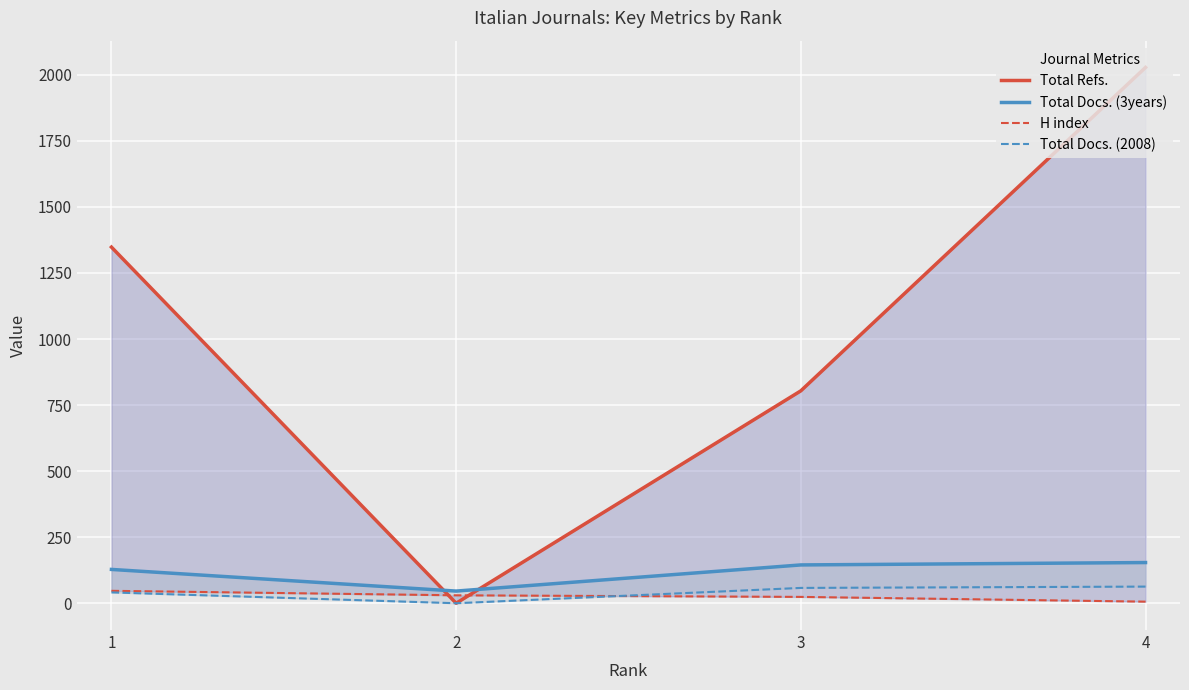

What is the maximum value shown in the chart?

2028